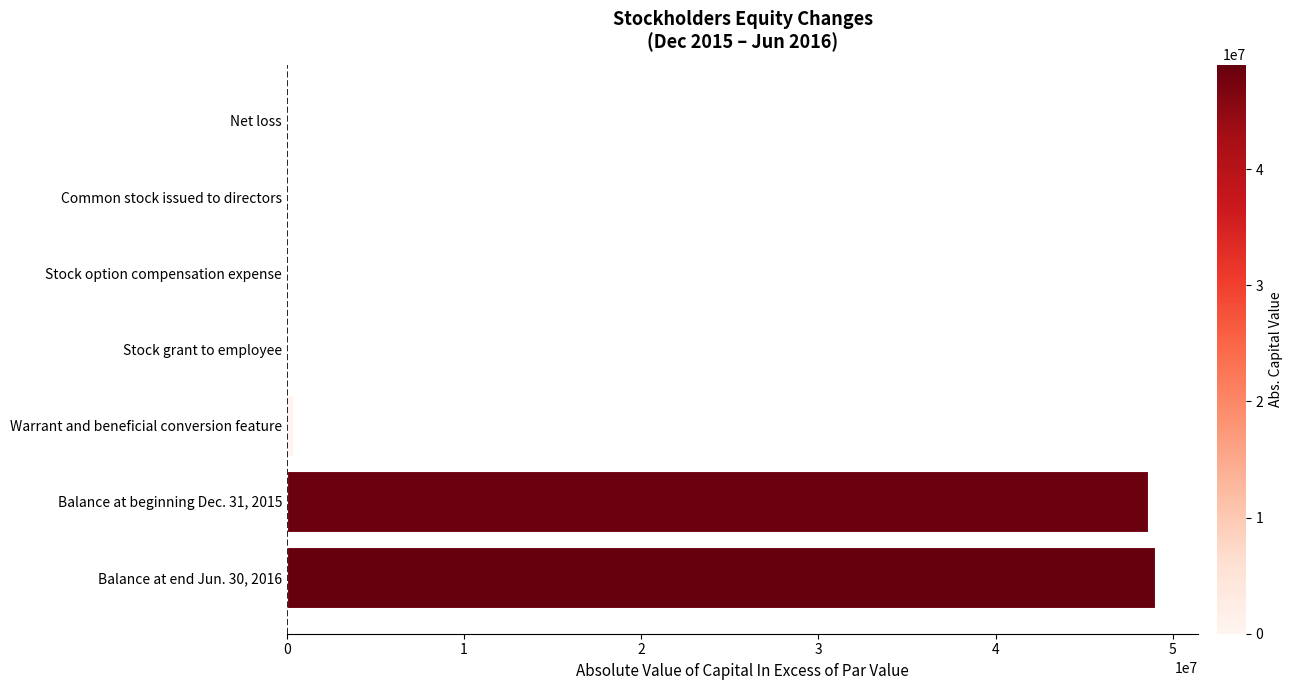

What is the change in value from Balance at beginning Dec. 31, 2015 to Net loss?

-48611413